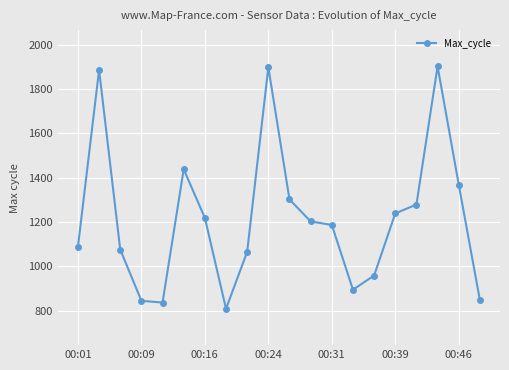

What is the sum of all values?

24345